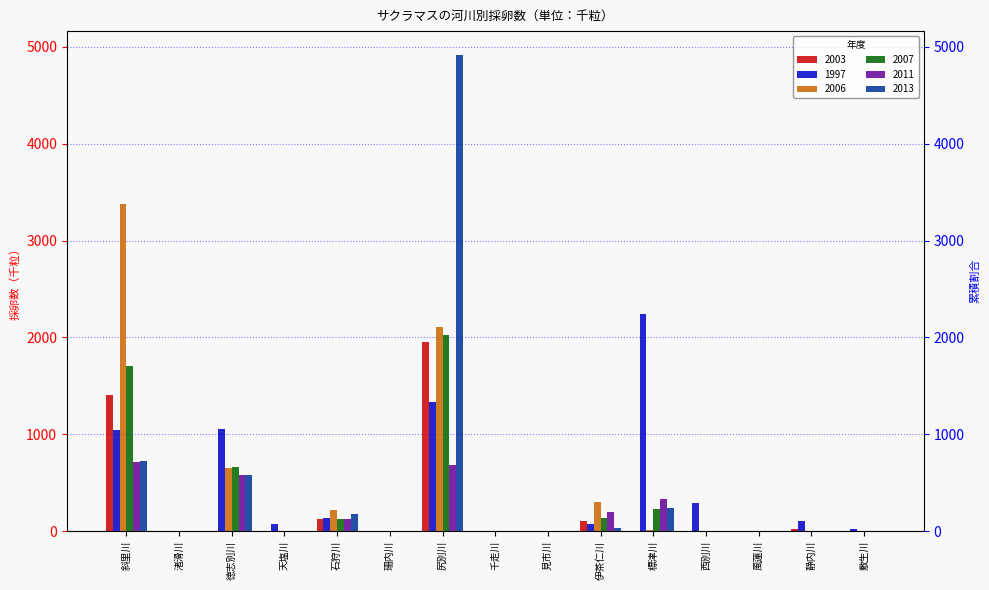

How many bars are there in total?

90